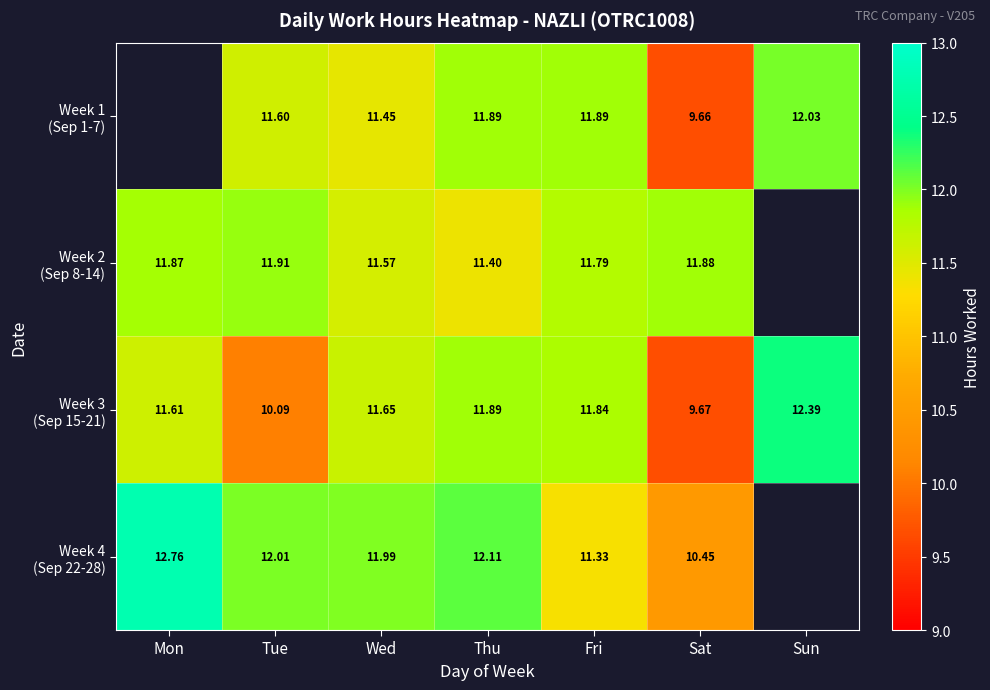

Which category has the highest value in the Week 2 (Sep 8-14) series?

Tue